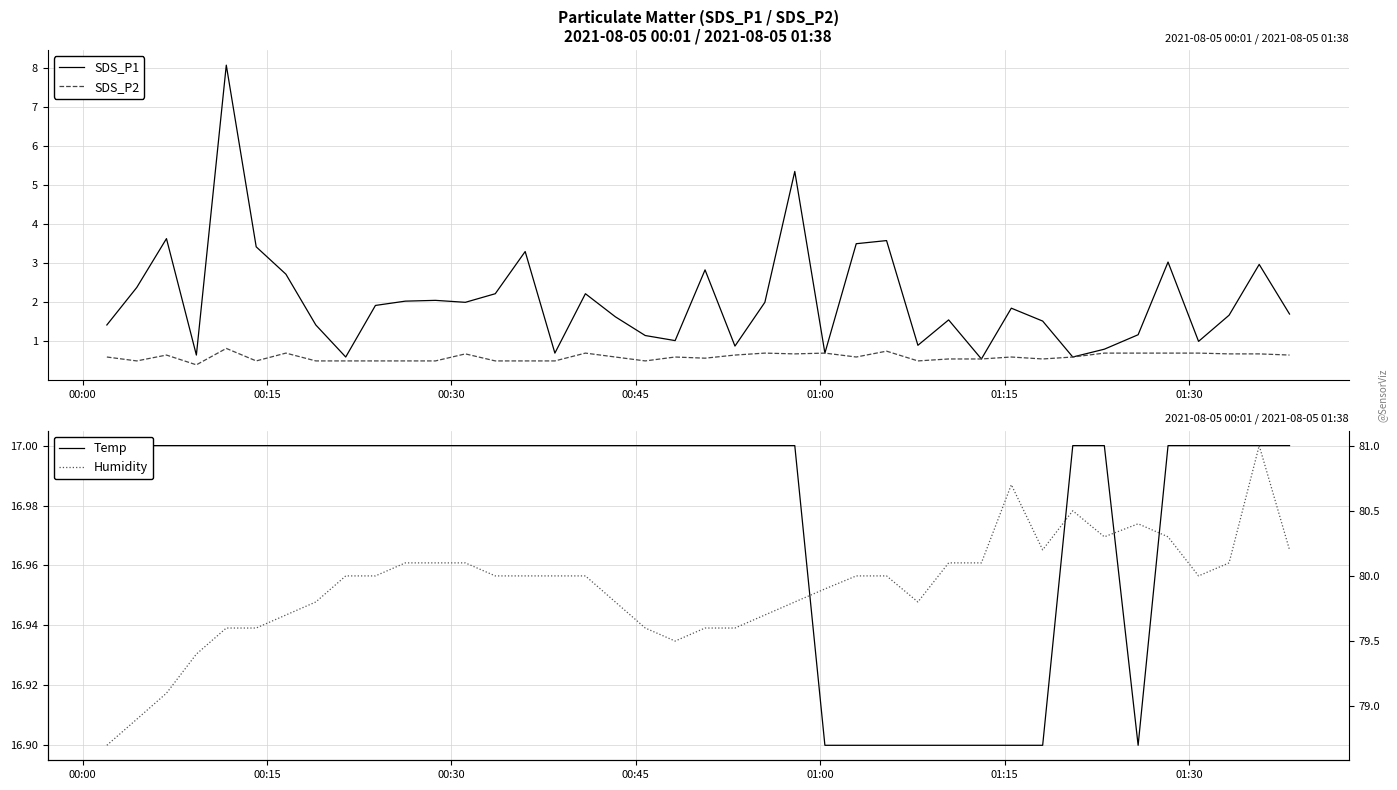

True or false: SDS_P1 and Humidity cross at least once.

False